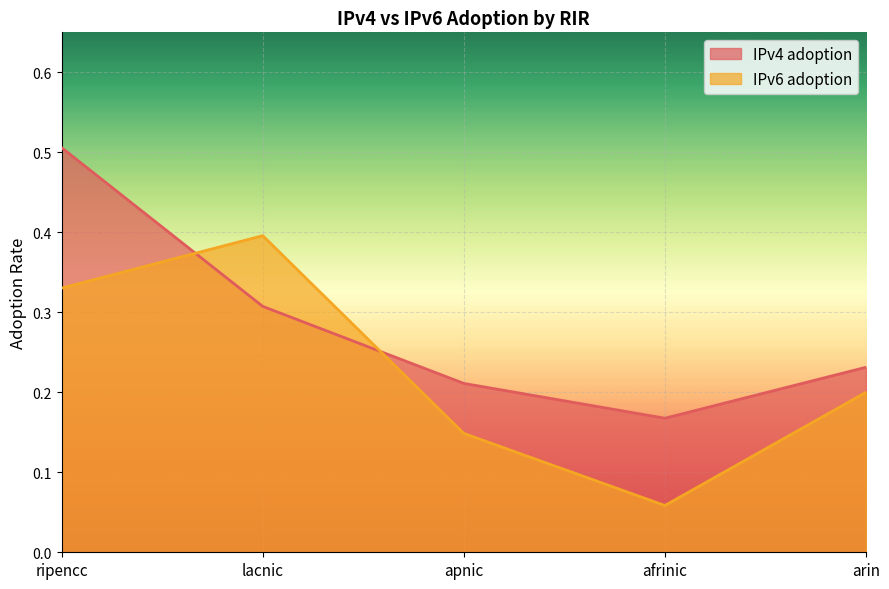

What is the smallest value displayed?

0.1